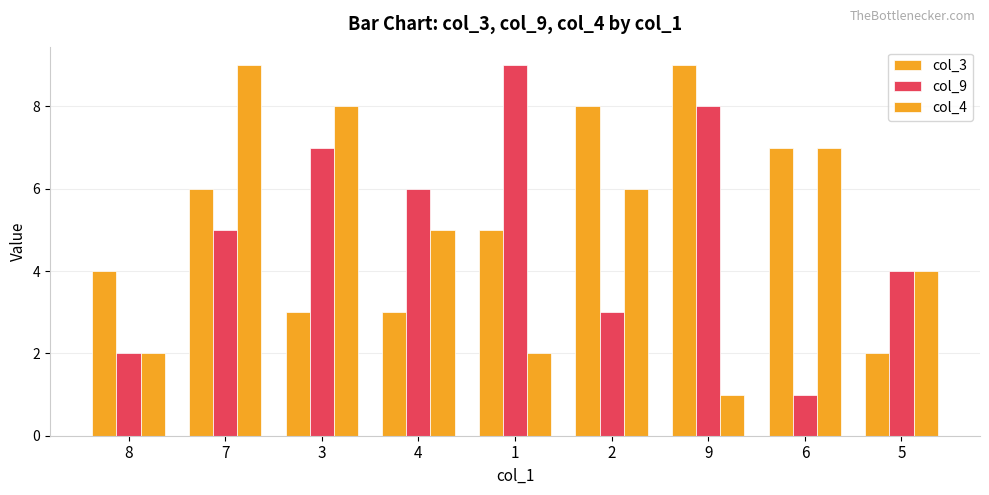

Are the bars grouped side by side (vs. stacked)?

Yes